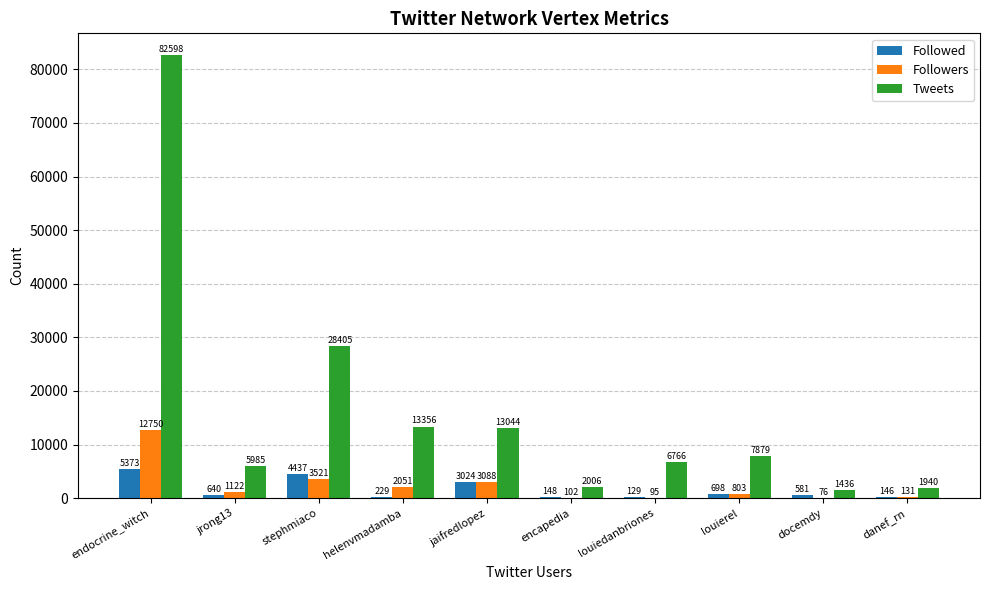

Is it true that Followed equals 129 at louiedanbriones?

True